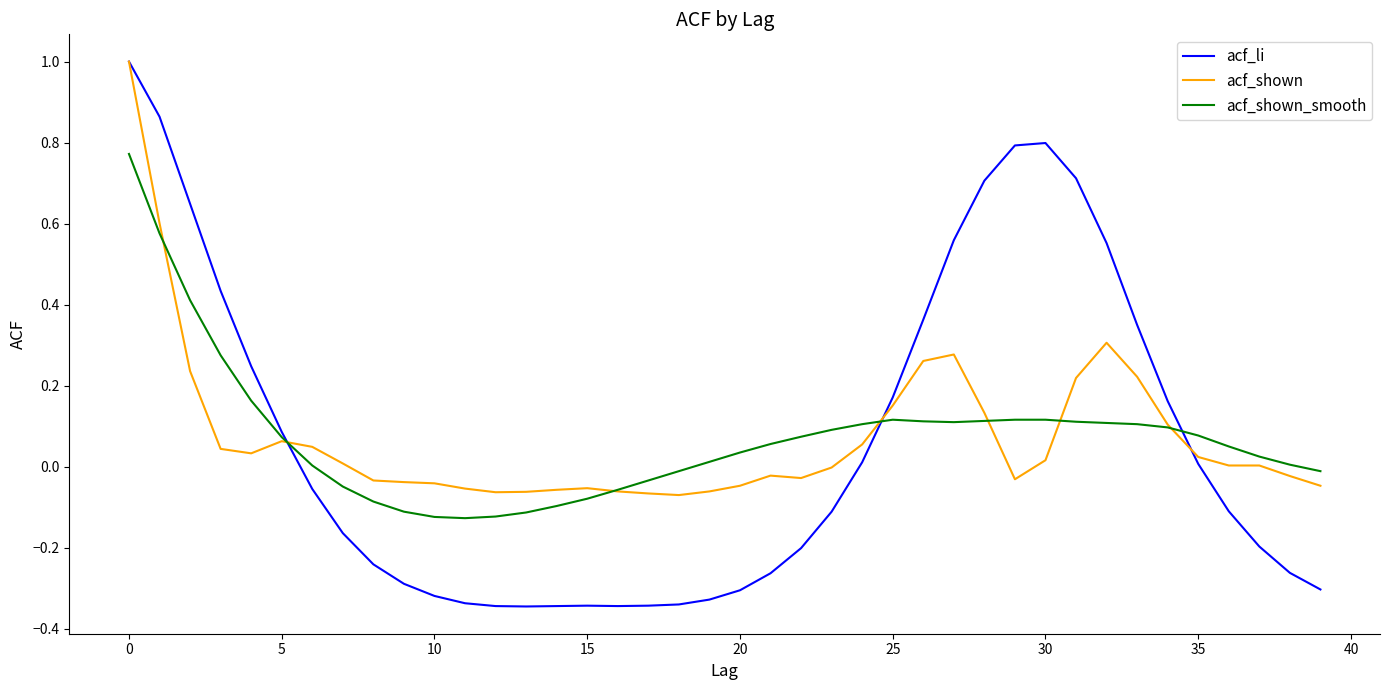

In acf_li, how many points are higher than both neighbors (excluding endpoints)?

2